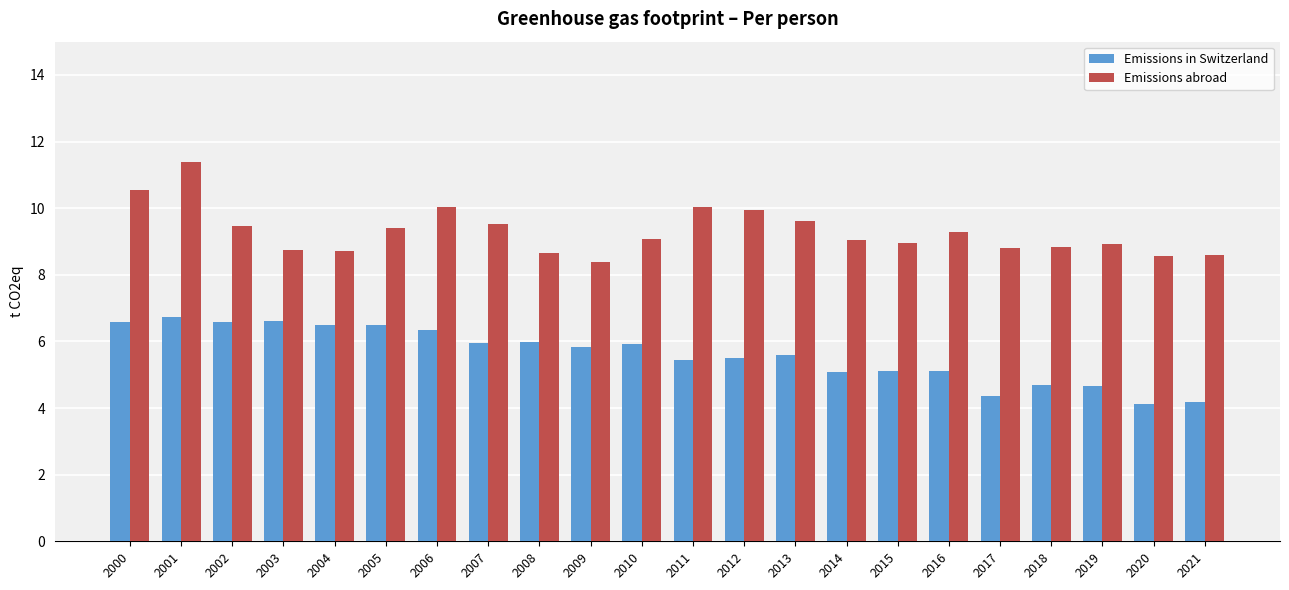

How many categories are shown in the chart?

22